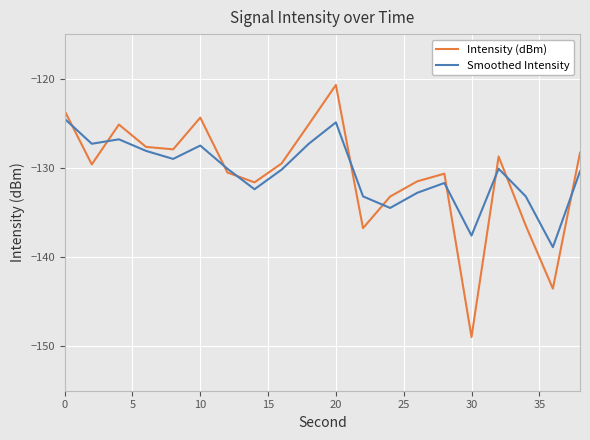

What is the average value of the Smoothed Intensity series?

-130.5